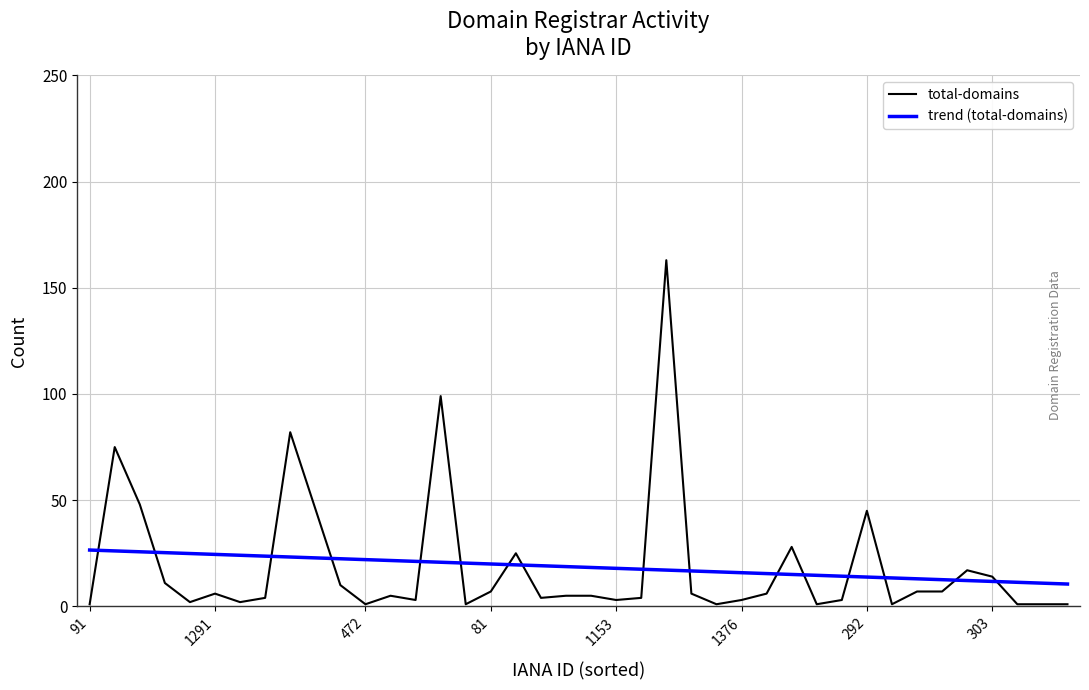

What is the maximum value shown in the chart?

163.0